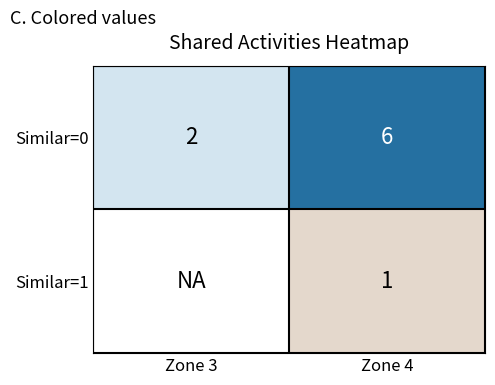

Between Zone 4 and Zone 3, which is larger?

Zone 4